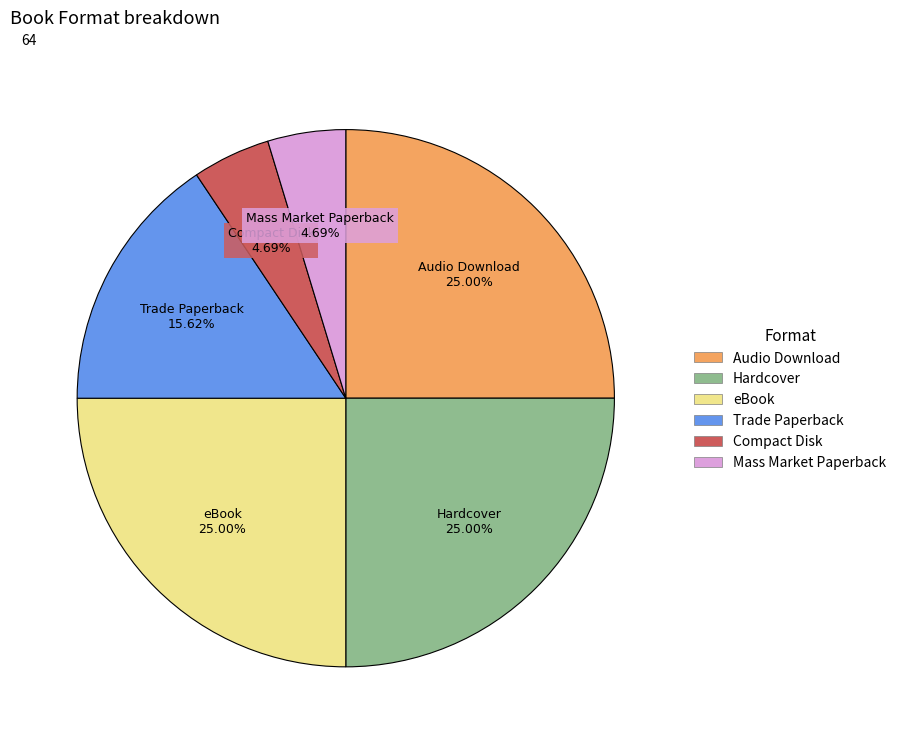

Does any single category account for the majority?

No